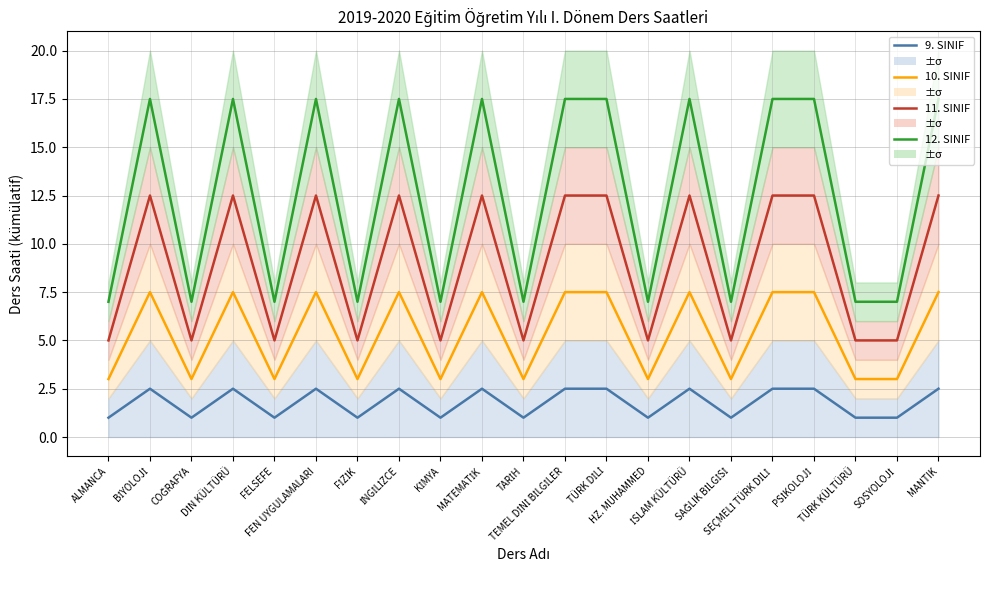

What is the highest value of the 10. SINIF series?

7.5